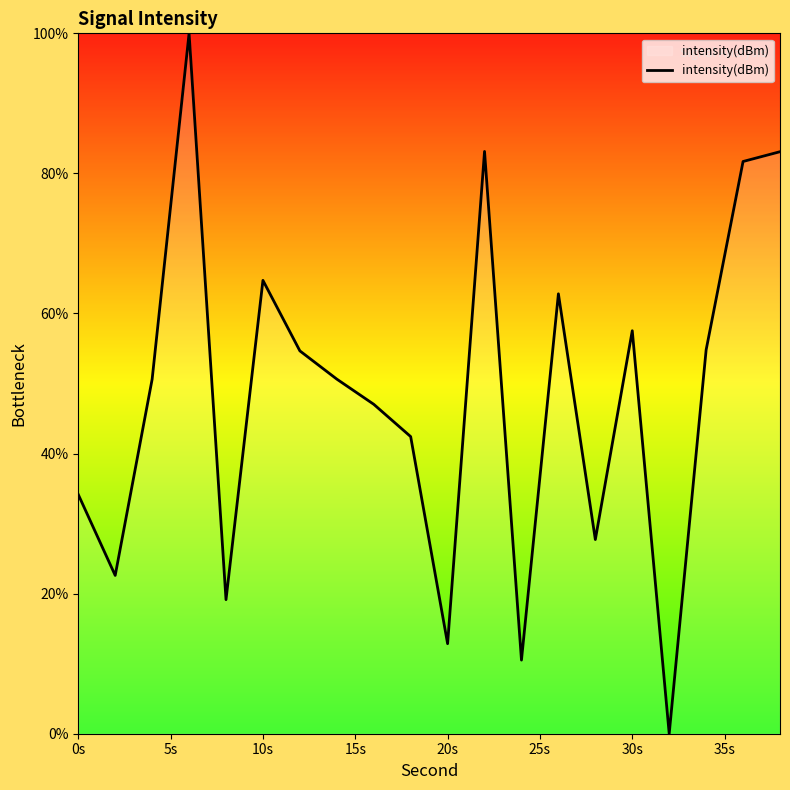

What is the maximum value shown in the chart?

100.0